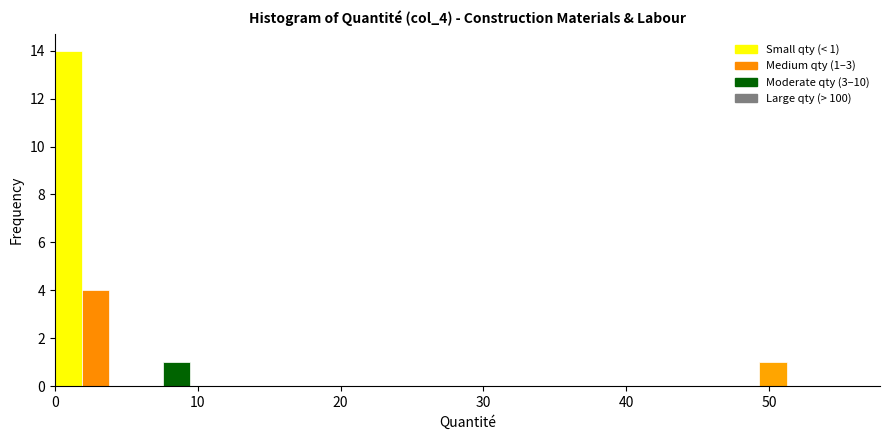

Around what value on the x-axis is the tallest bar? Give the approximate position of its centre, as read against the axis.

1